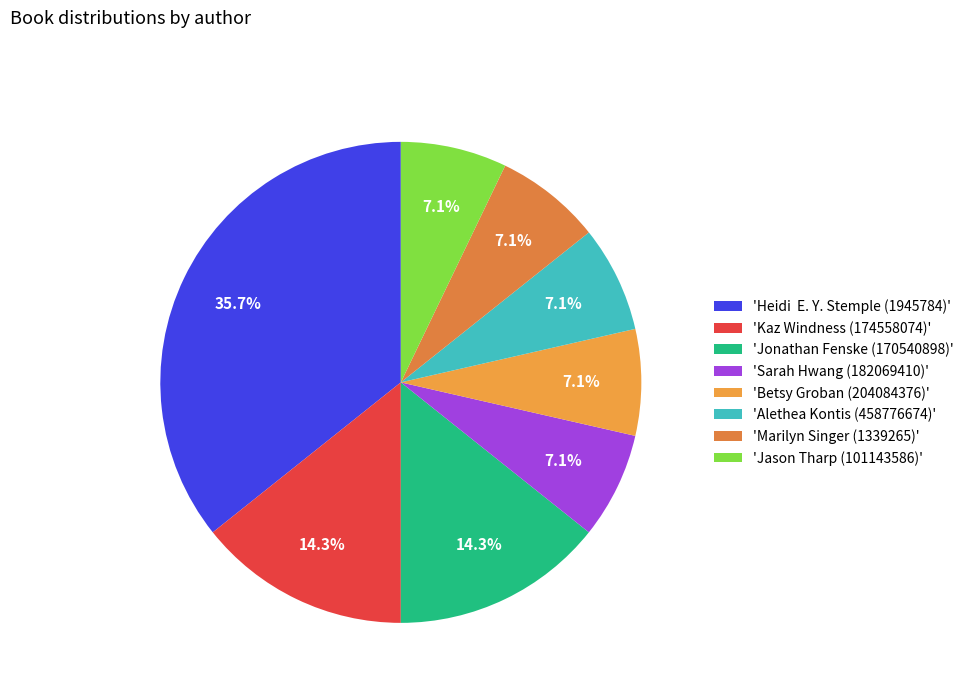

Count the number of slices in the pie.

8